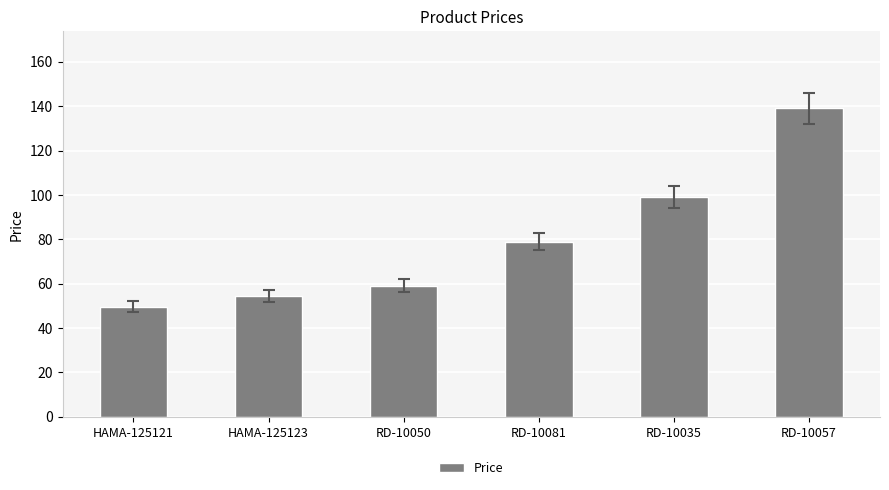

What is the approximate value at RD-10057?

139.0